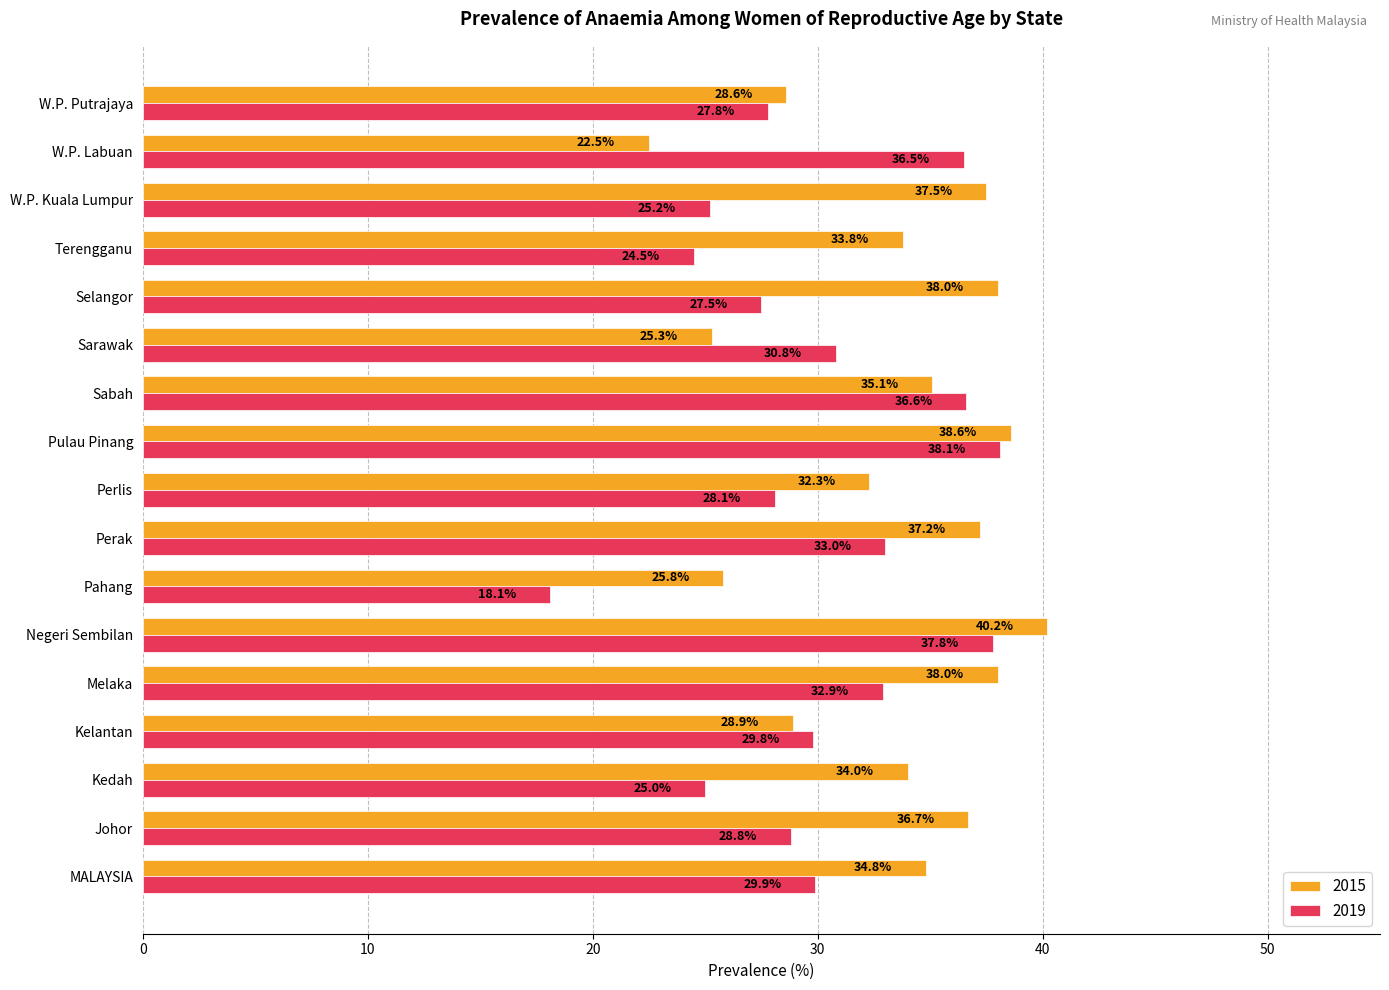

List the series in order of their peak value, lowest first.

2019, 2015